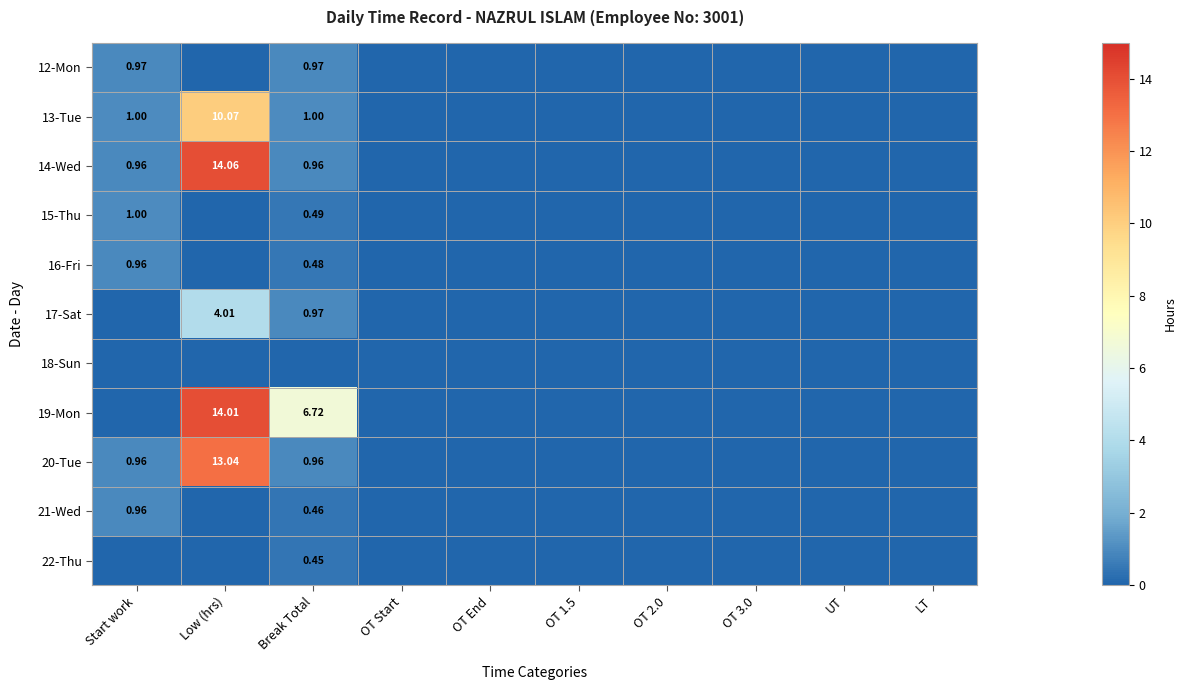

What is the difference between the second highest and second lowest values in the 20-Tue series?

1.0